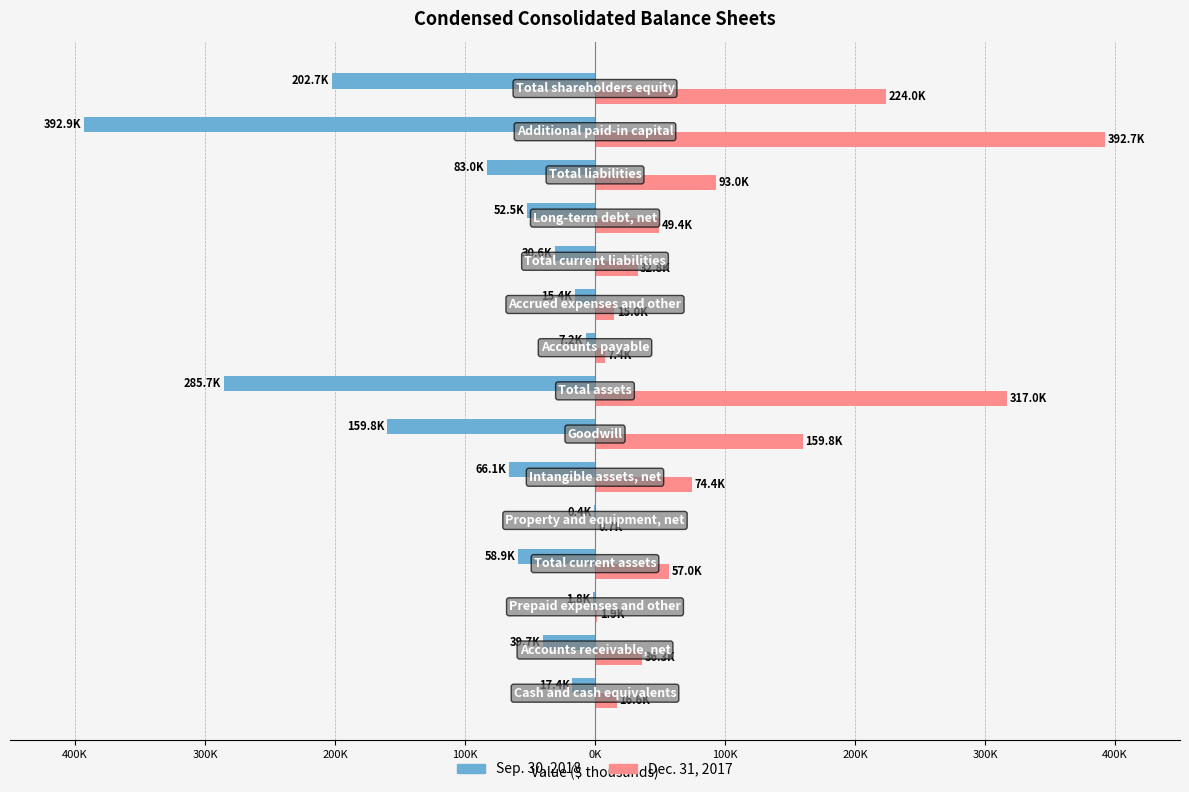

What are all the series names shown in the legend?

Sep. 30, 2018, Dec. 31, 2017